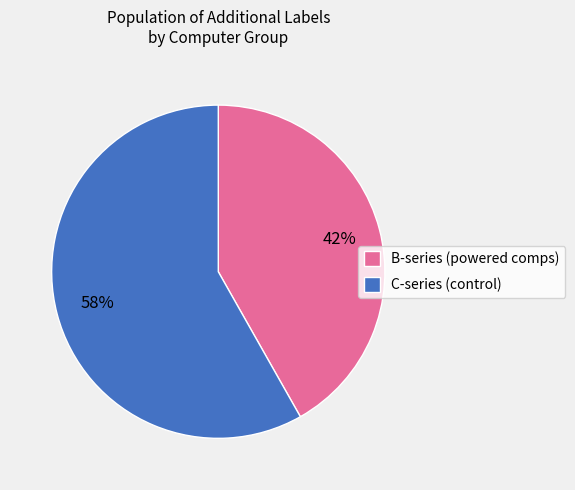

Is the sum of C-series (control) and B-series (powered comps) greater than half?

Yes